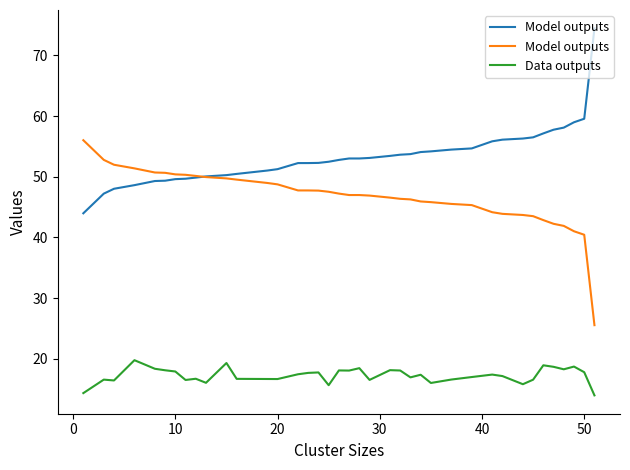

What is the average value of the Data outputs series?

17.3